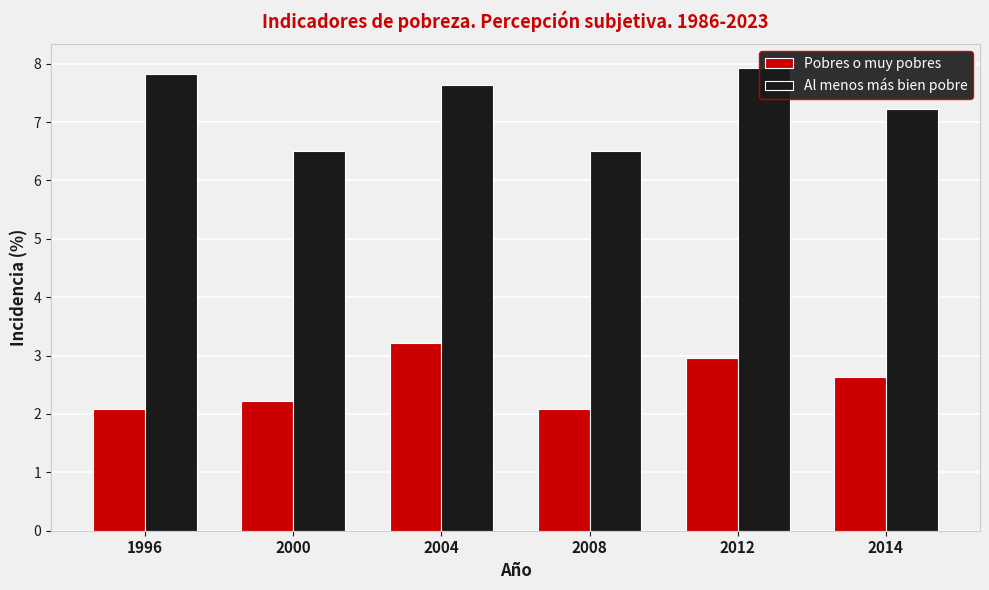

How many Al menos más bien pobre values are between 6 and 7?

2